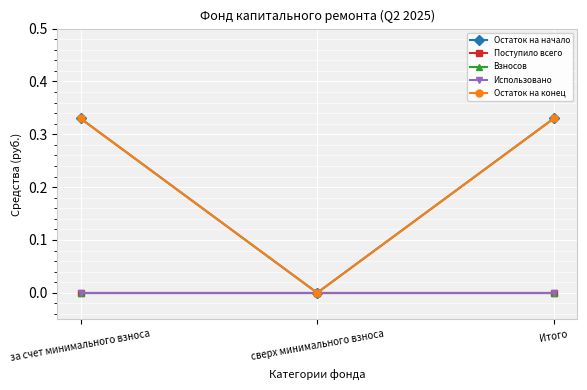

Rank the series at сверх минимального взноса from highest to lowest value.

Остаток на начало, Поступило всего, Взносов, Использовано, Остаток на конец